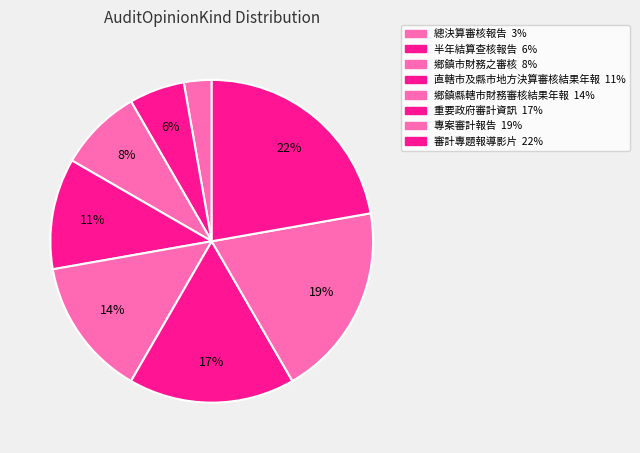

Does 半年結算查核報告 represent more than half of the total?

No